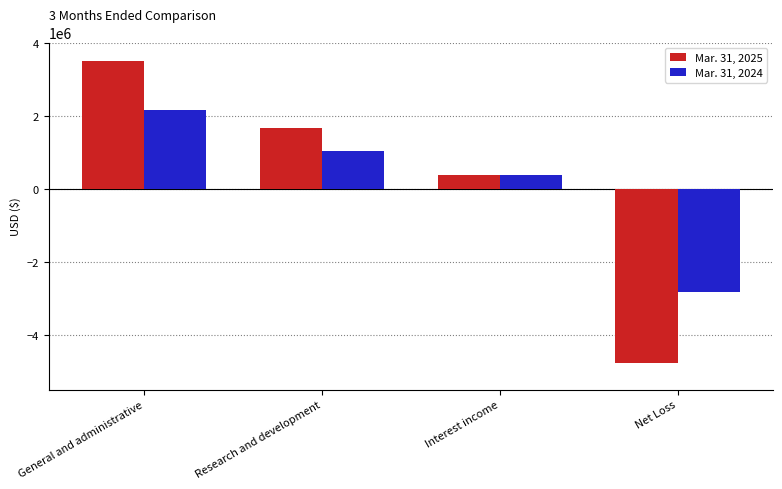

What is the value of the Mar. 31, 2024 bar at the 2nd from the left?

1023823